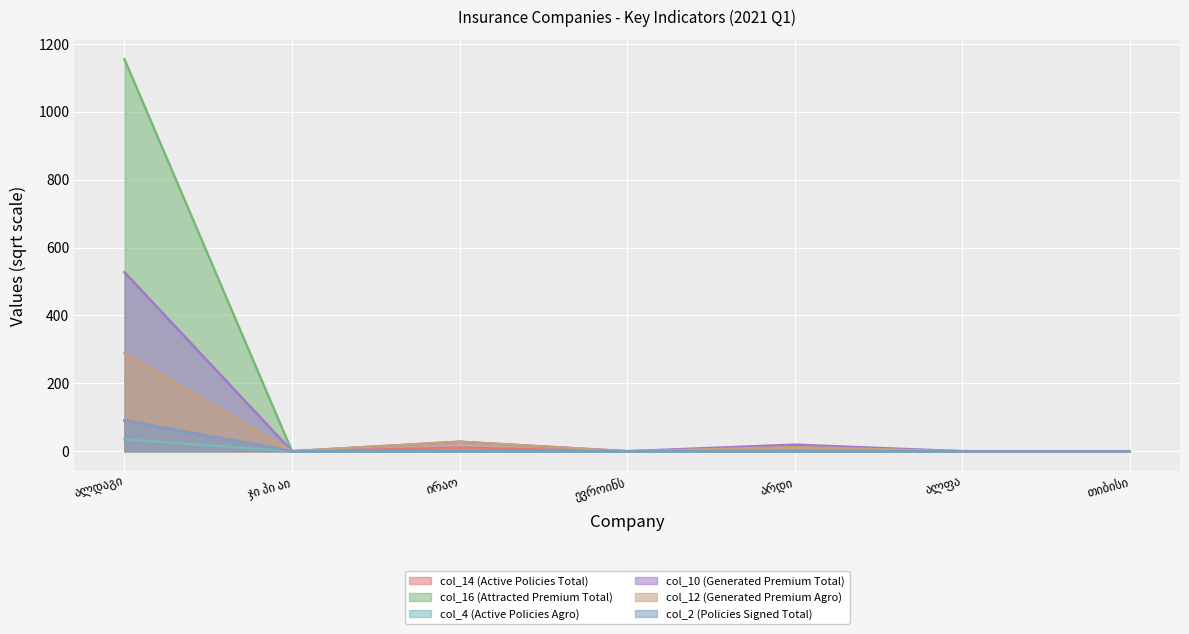

Which series has the widest spread of values?

col_16 (Attracted Premium Total)